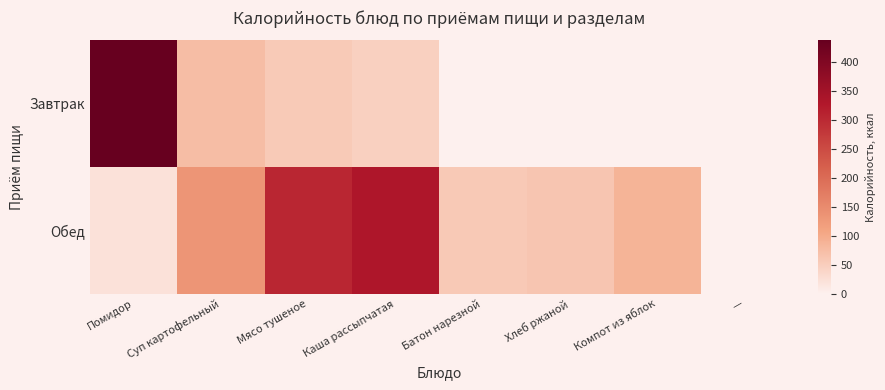

Count the number of data series in this chart.

2